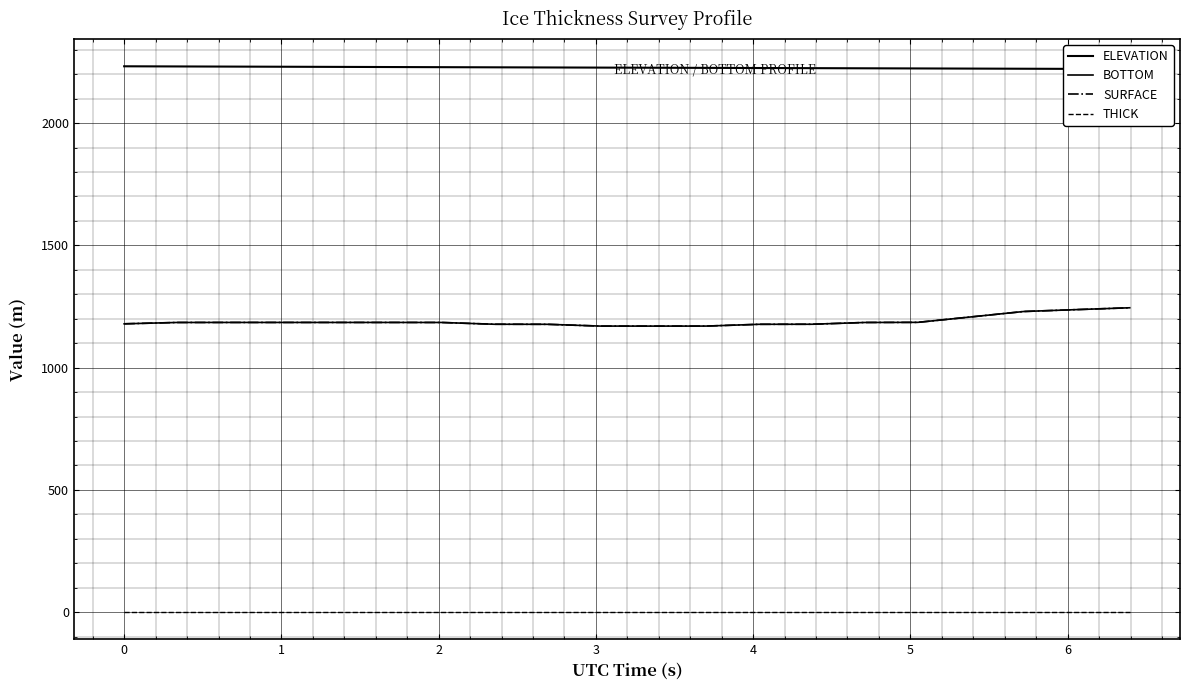

Rank the series at 2 from highest to lowest value.

ELEVATION, BOTTOM, SURFACE, THICK